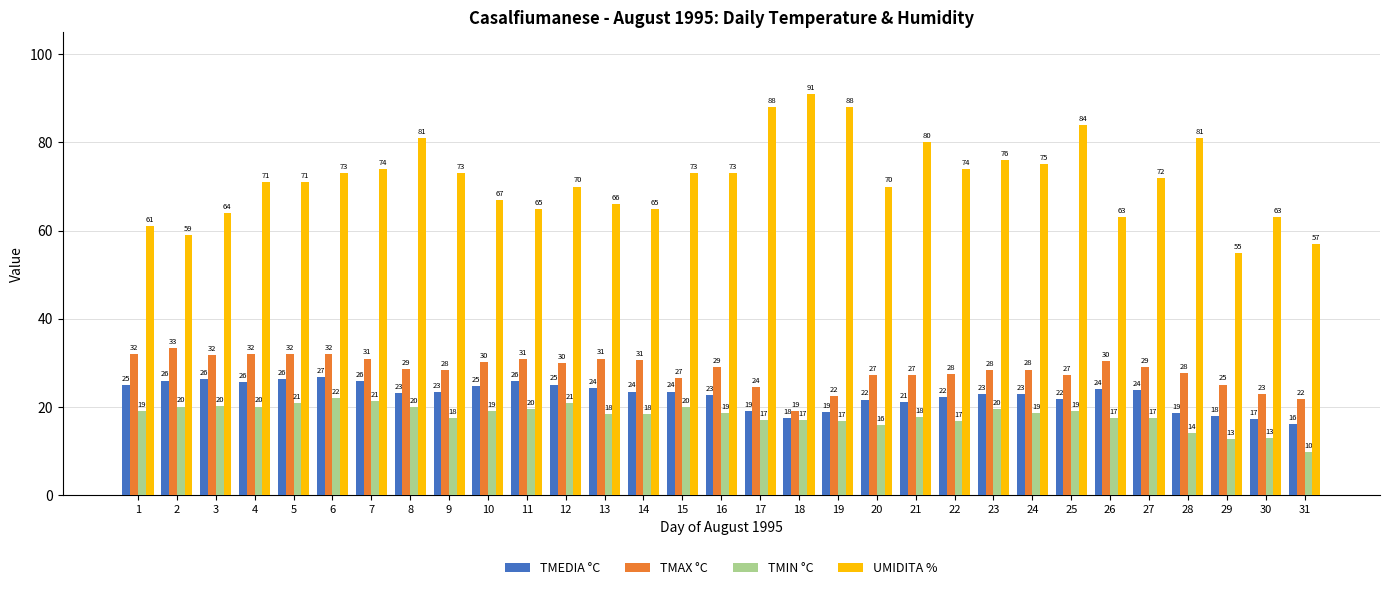

Which series has the widest spread of values?

UMIDITA %